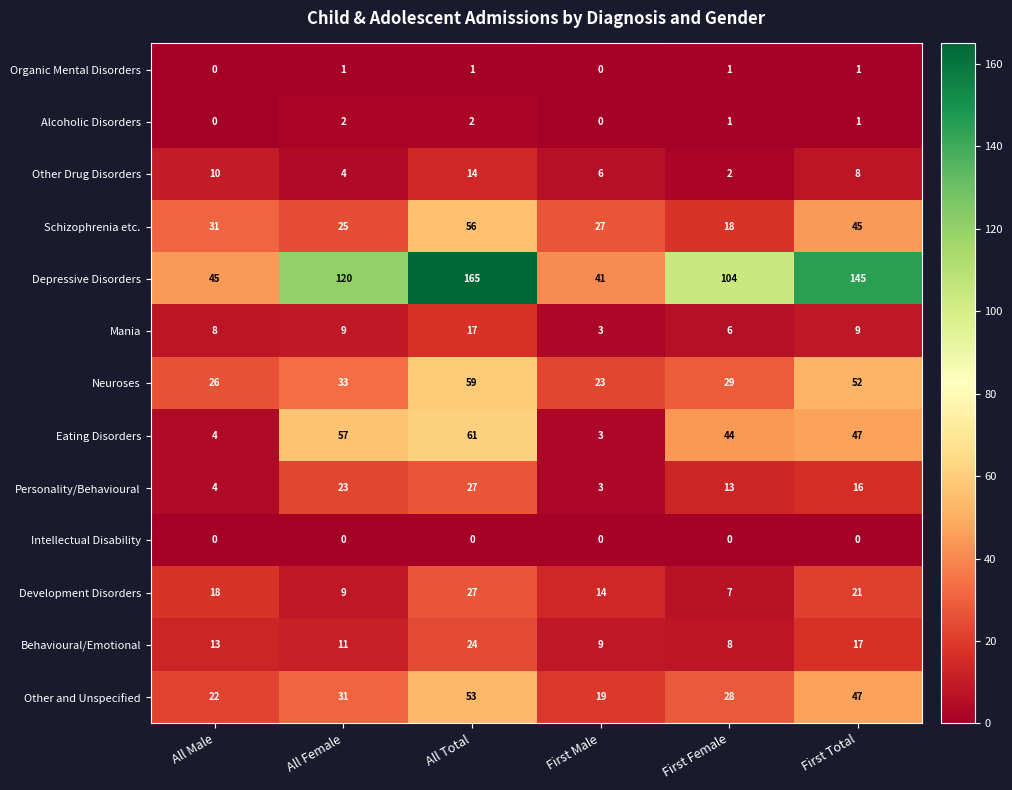

What is the total value across all series at First Female?

261